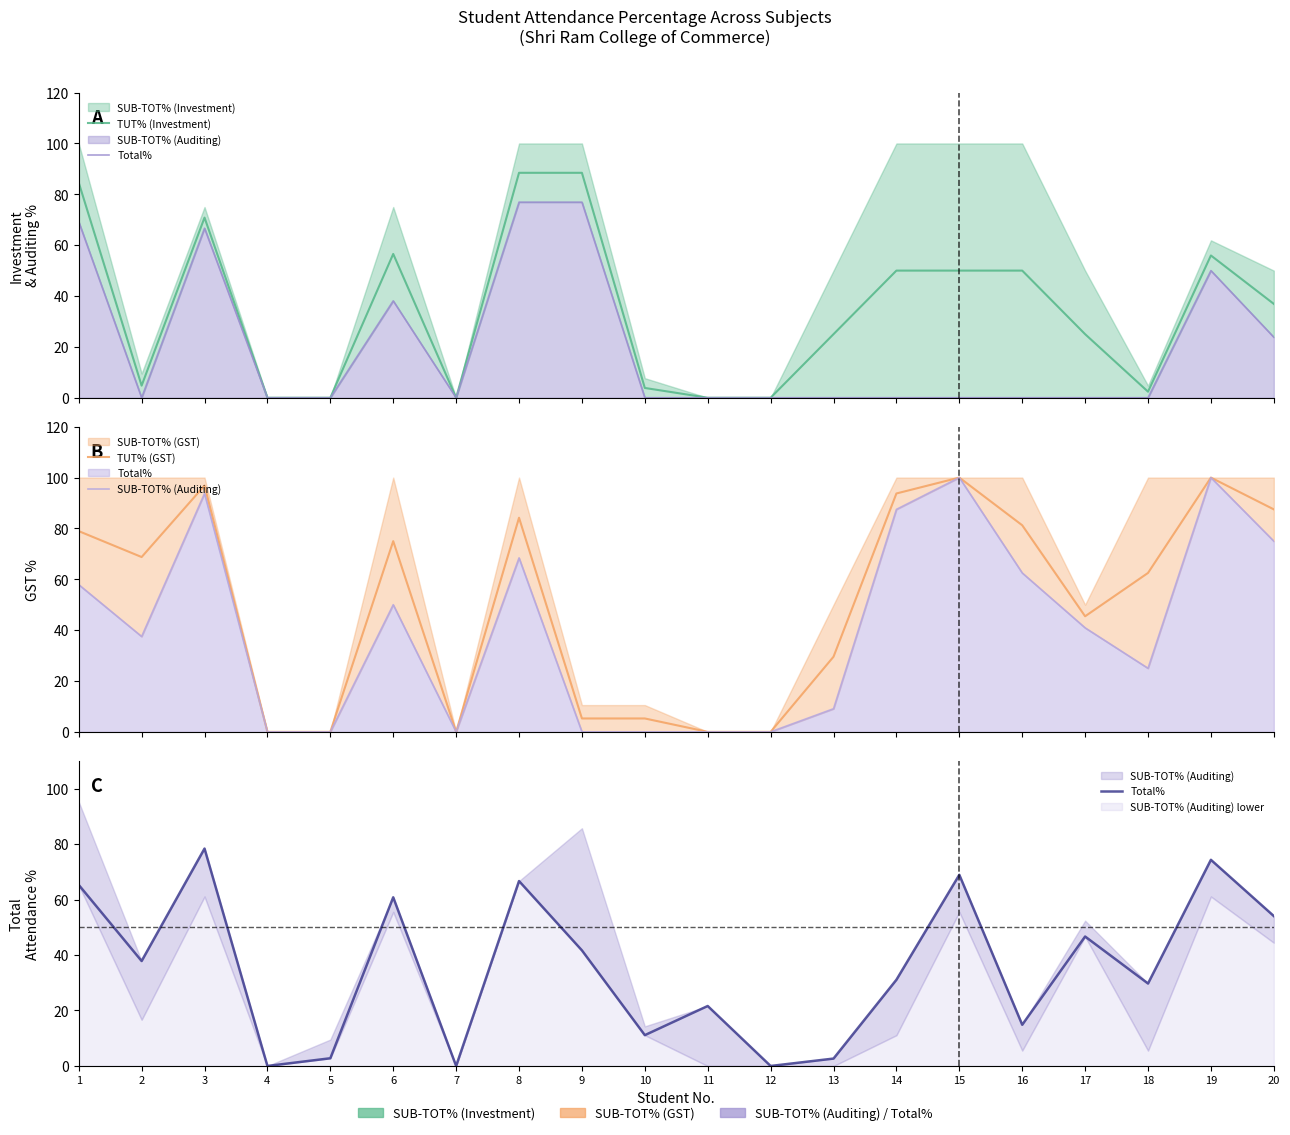

True or false: TUT% (Investment) has more than 1 interior local peaks.

True